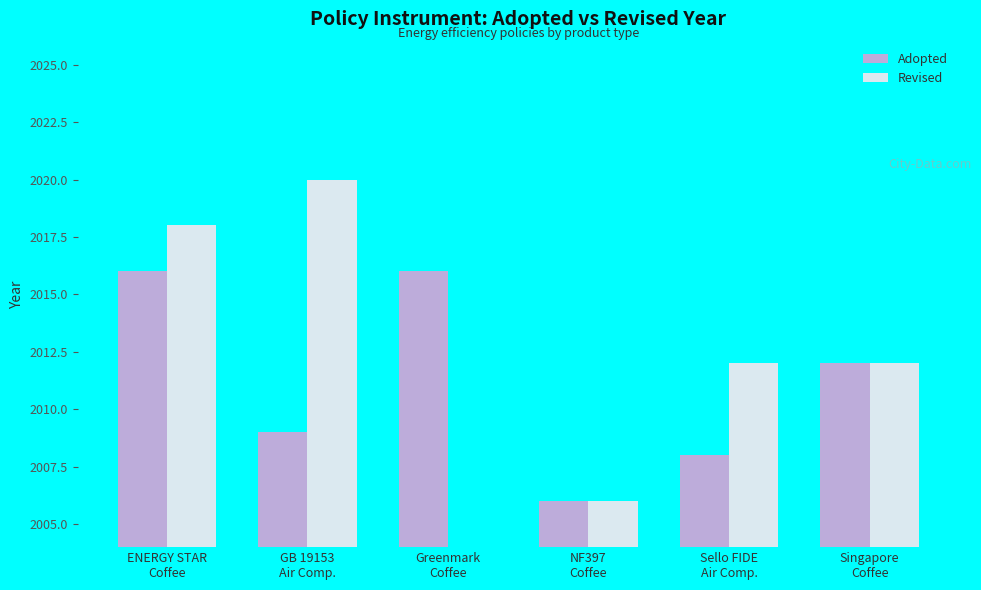

What is the sum of all Adopted values?

12067